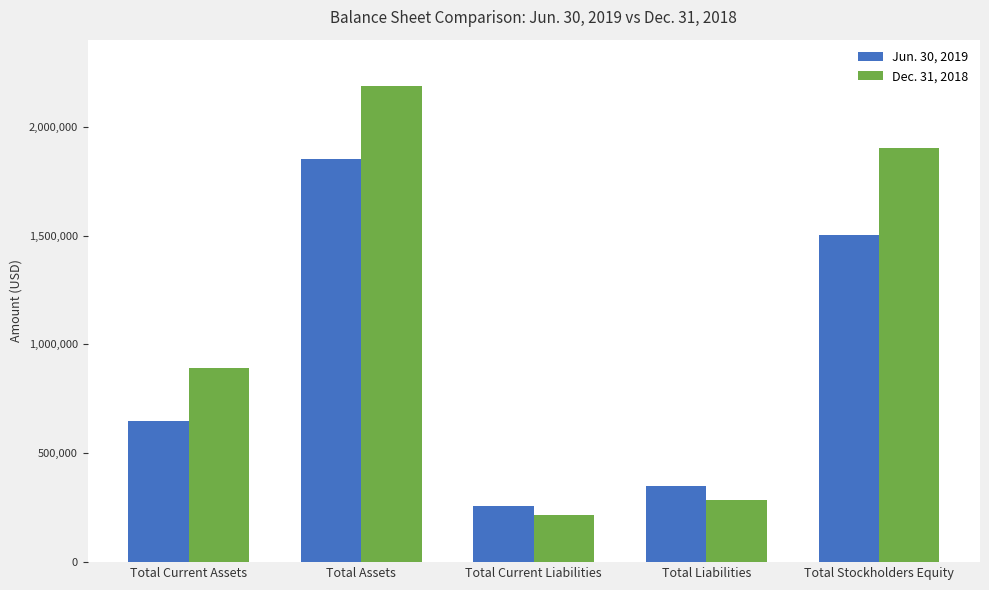

Rank the series by their average value, from highest to lowest.

Dec. 31, 2018, Jun. 30, 2019